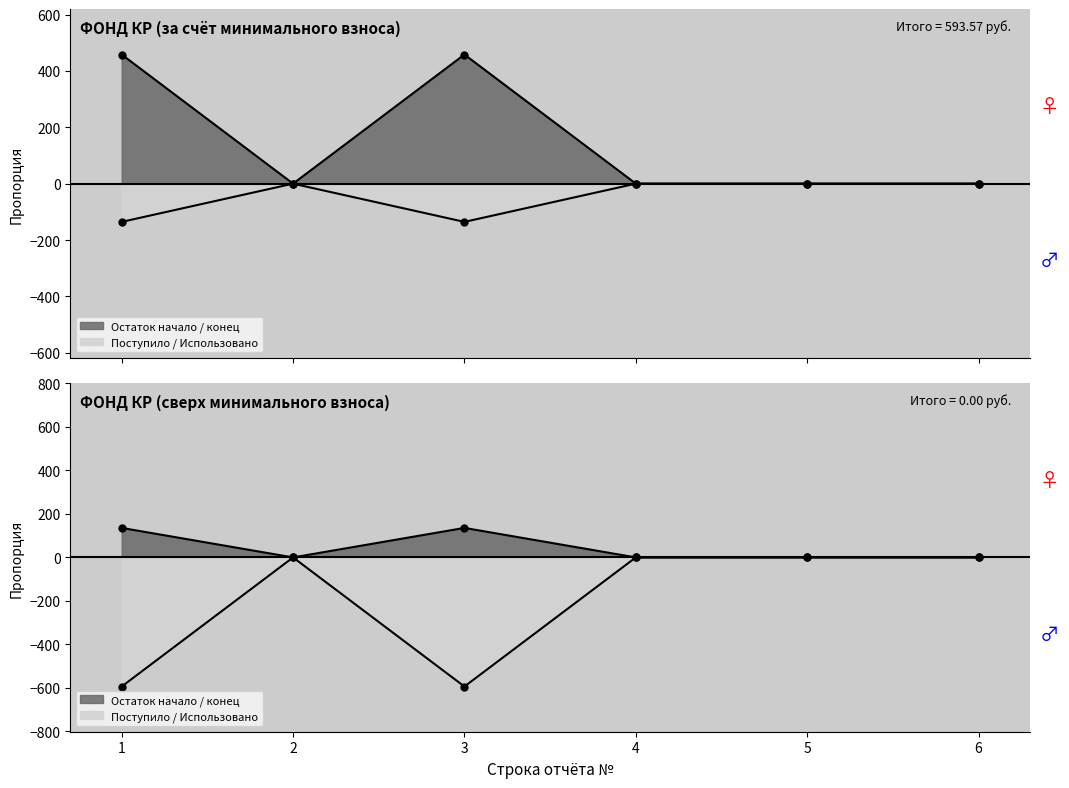

Is it true that Остаток начало (female) equals 0.0 at 5?

True